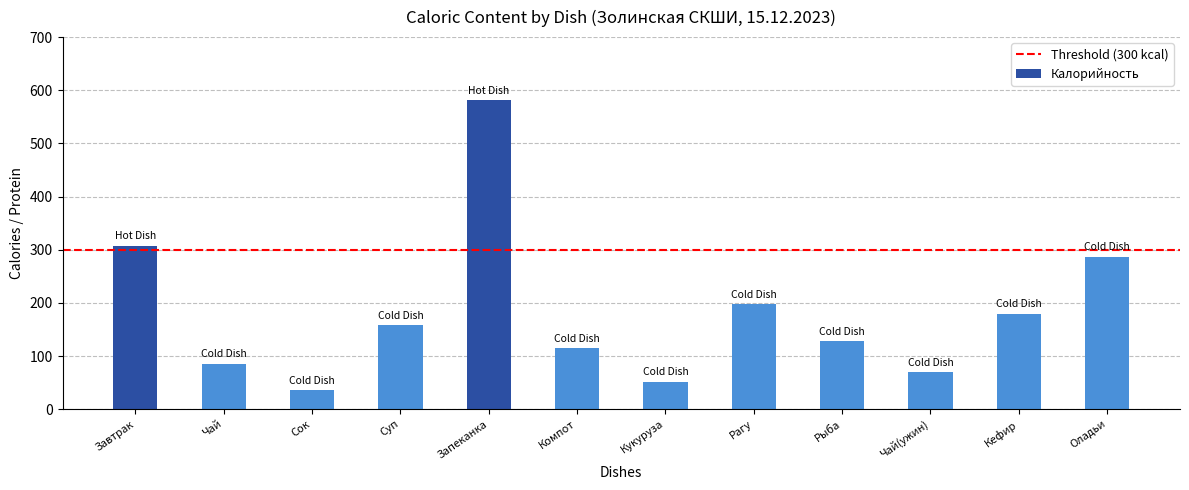

Does the chart contain stacked bars?

No